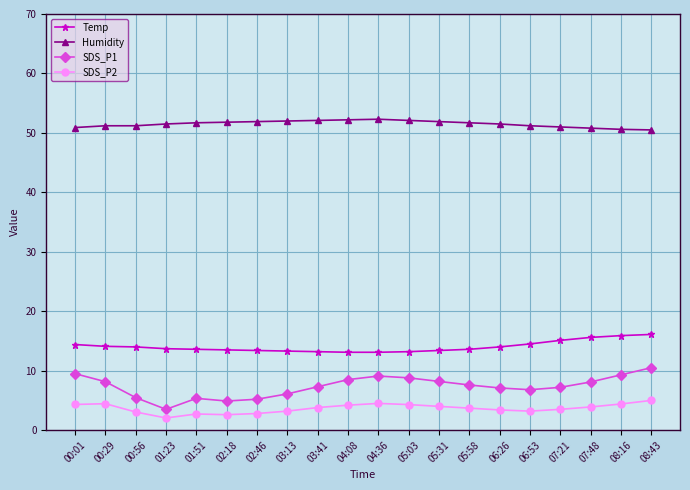

At how many categories does at least one series exceed 9?

20